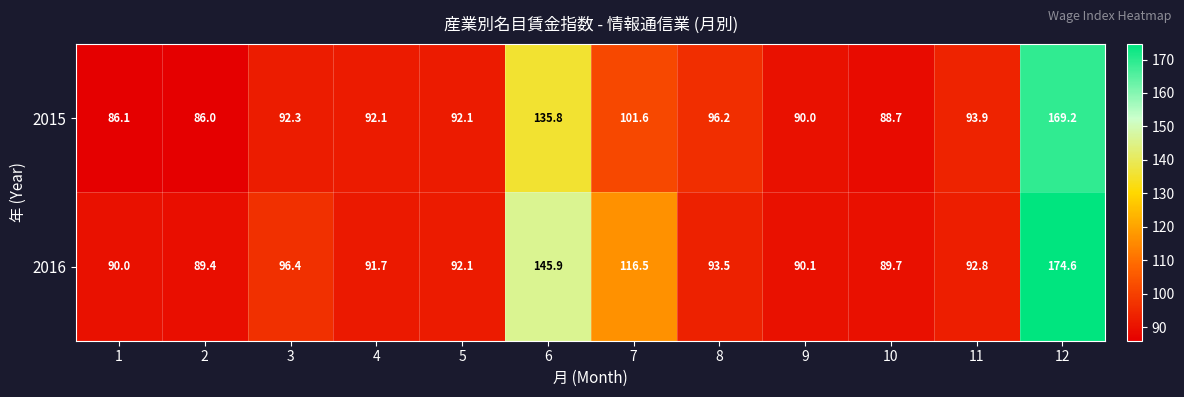

What is the smallest value displayed?

86.0